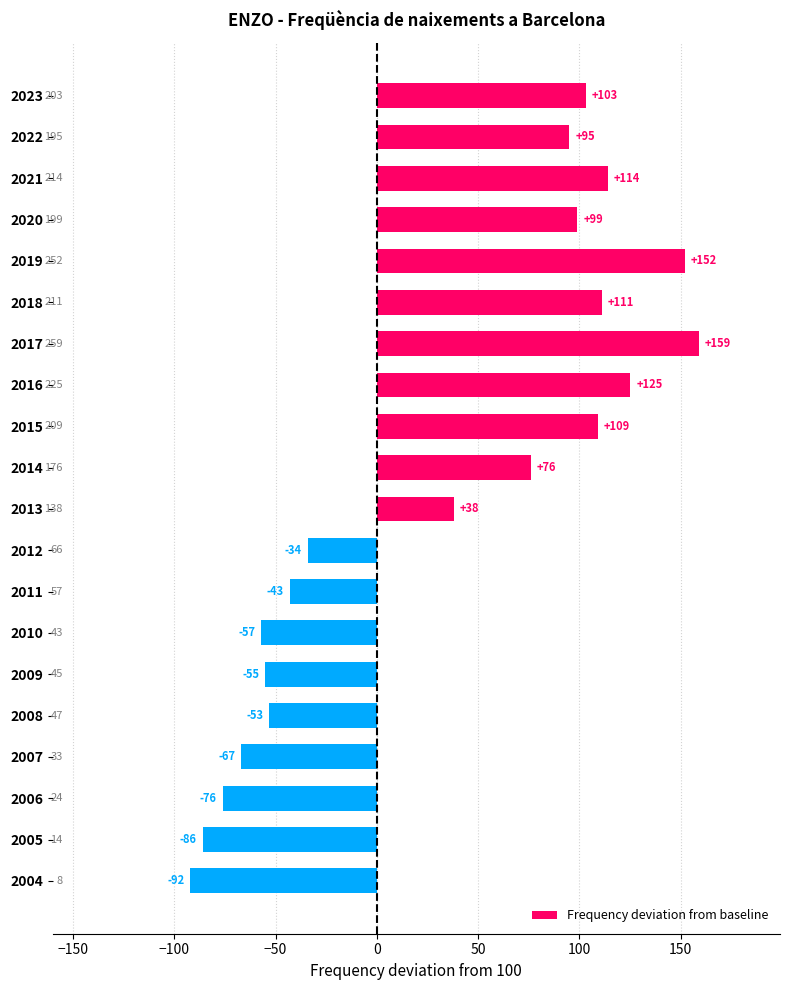

Where is the data nearest to the value 33?

2013